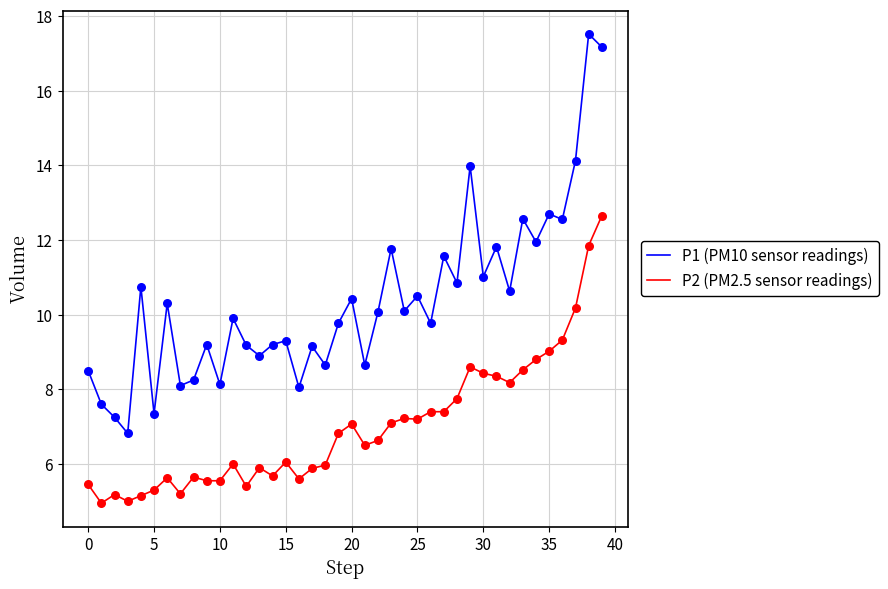

What is the smallest value displayed?

5.0